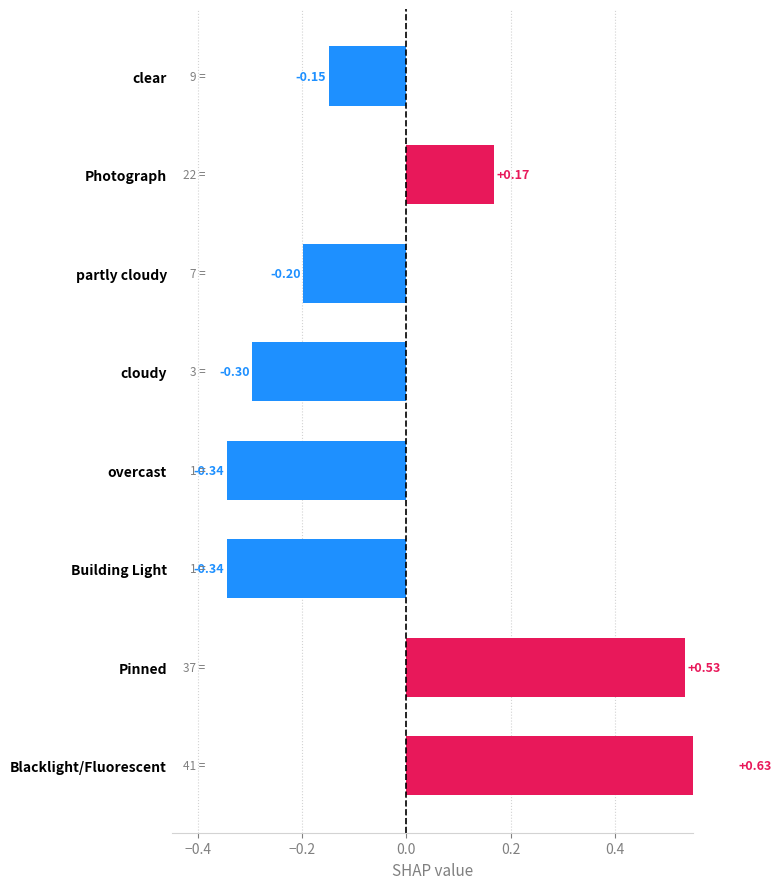

Between Photograph and partly cloudy, which is larger?

Photograph